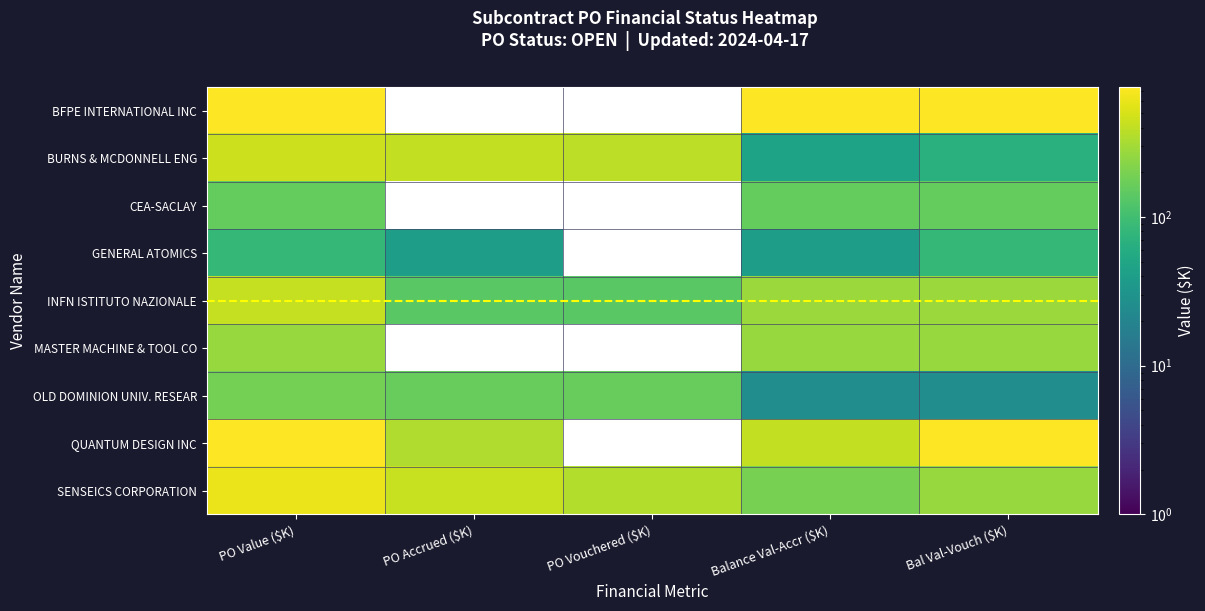

Rank the series at Balance Val-Accr ($K) from lowest to highest value.

OLD DOMINION UNIV. RESEAR, GENERAL ATOMICS, BURNS & MCDONNELL ENG, CEA-SACLAY, SENSEICS CORPORATION, MASTER MACHINE & TOOL CO, INFN ISTITUTO NAZIONALE, QUANTUM DESIGN INC, BFPE INTERNATIONAL INC